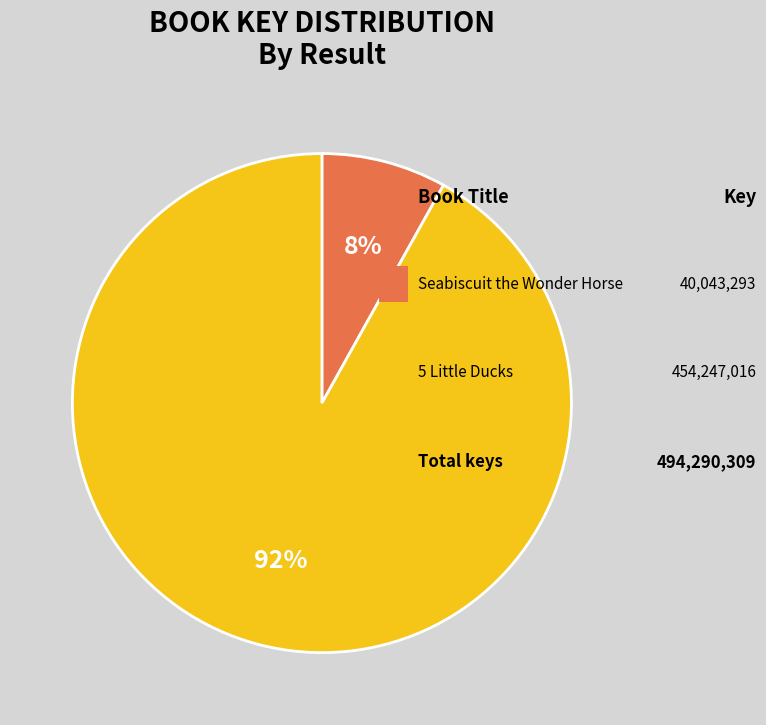

Is there any slice that represents more than half of the pie?

Yes